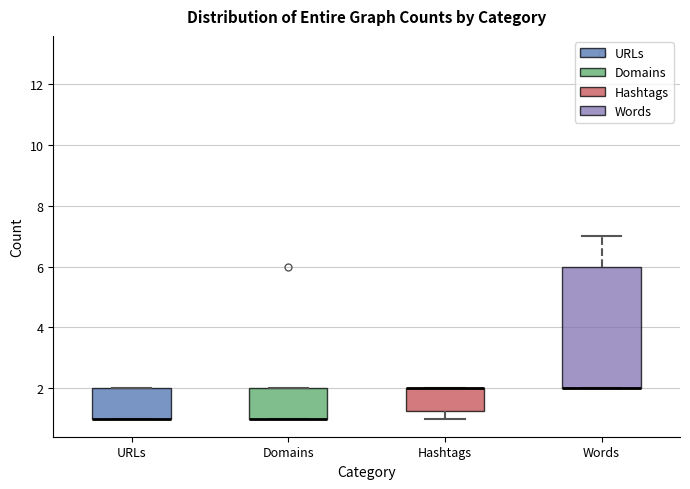

Comparing the boxes themselves (not the whiskers), which one is the tallest?

Words